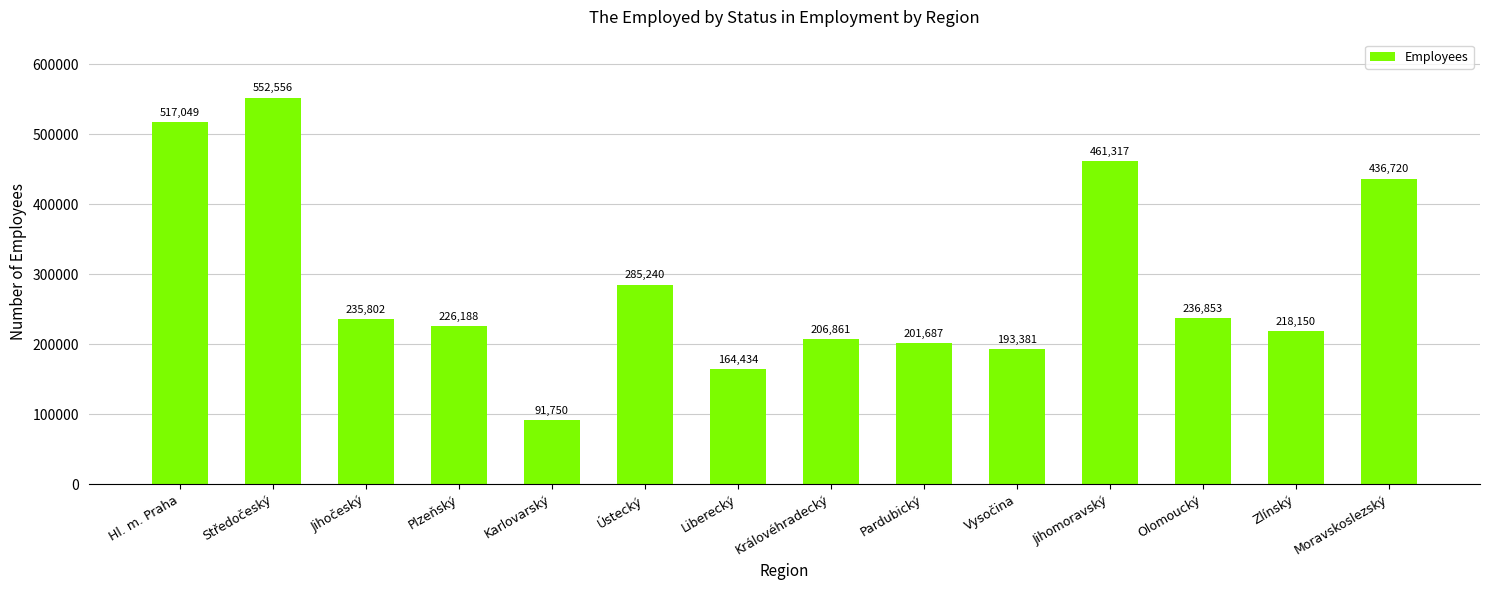

How many bars are there in total?

14